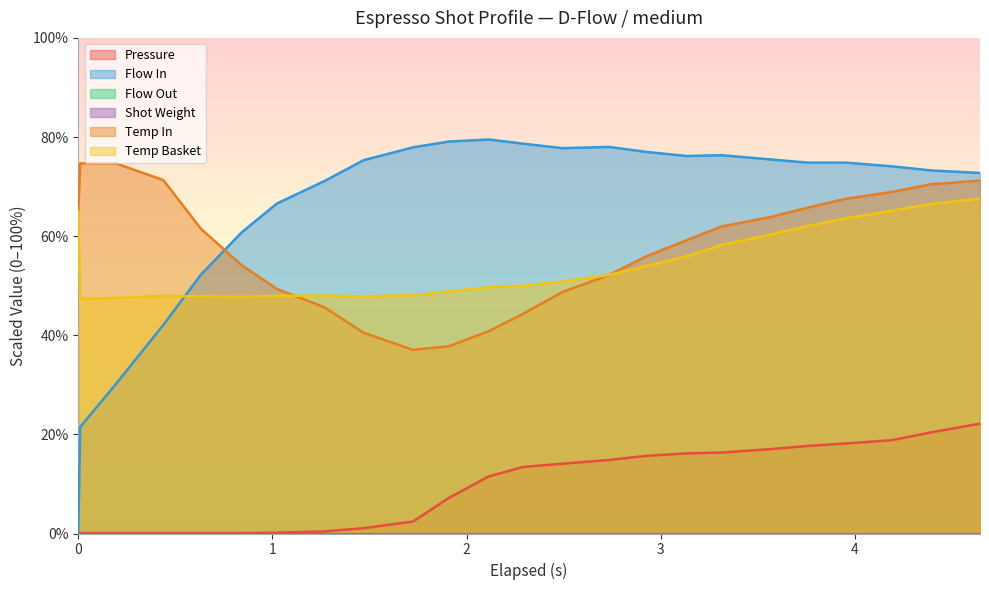

Does the chart display data point markers on the line(s)?

No